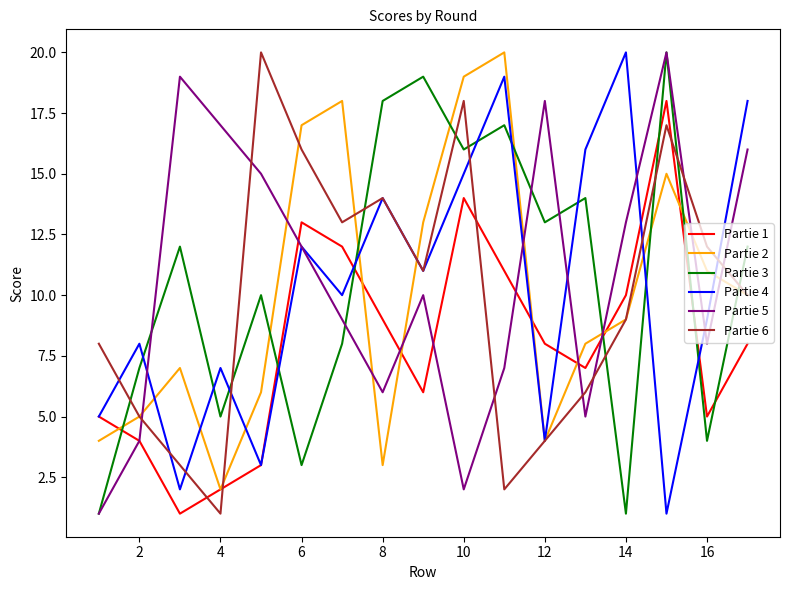

True or false: Partie 2 and Partie 3 intersect in this chart.

True